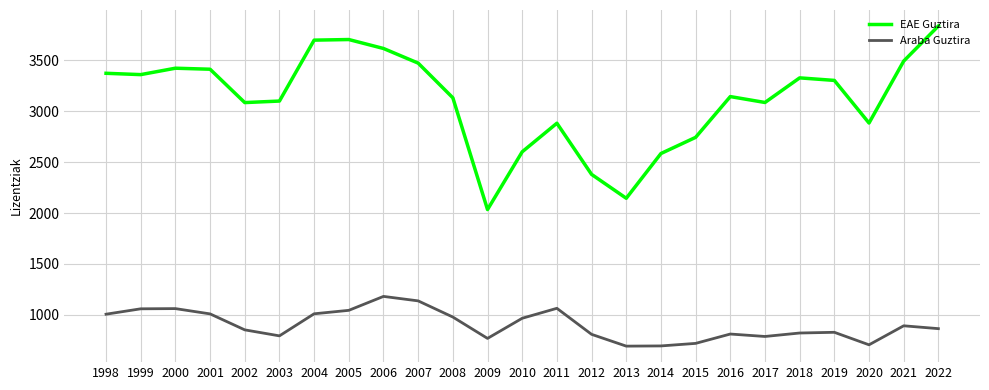

The EAE Guztira series shows 2883 at 2011. True or false?

True